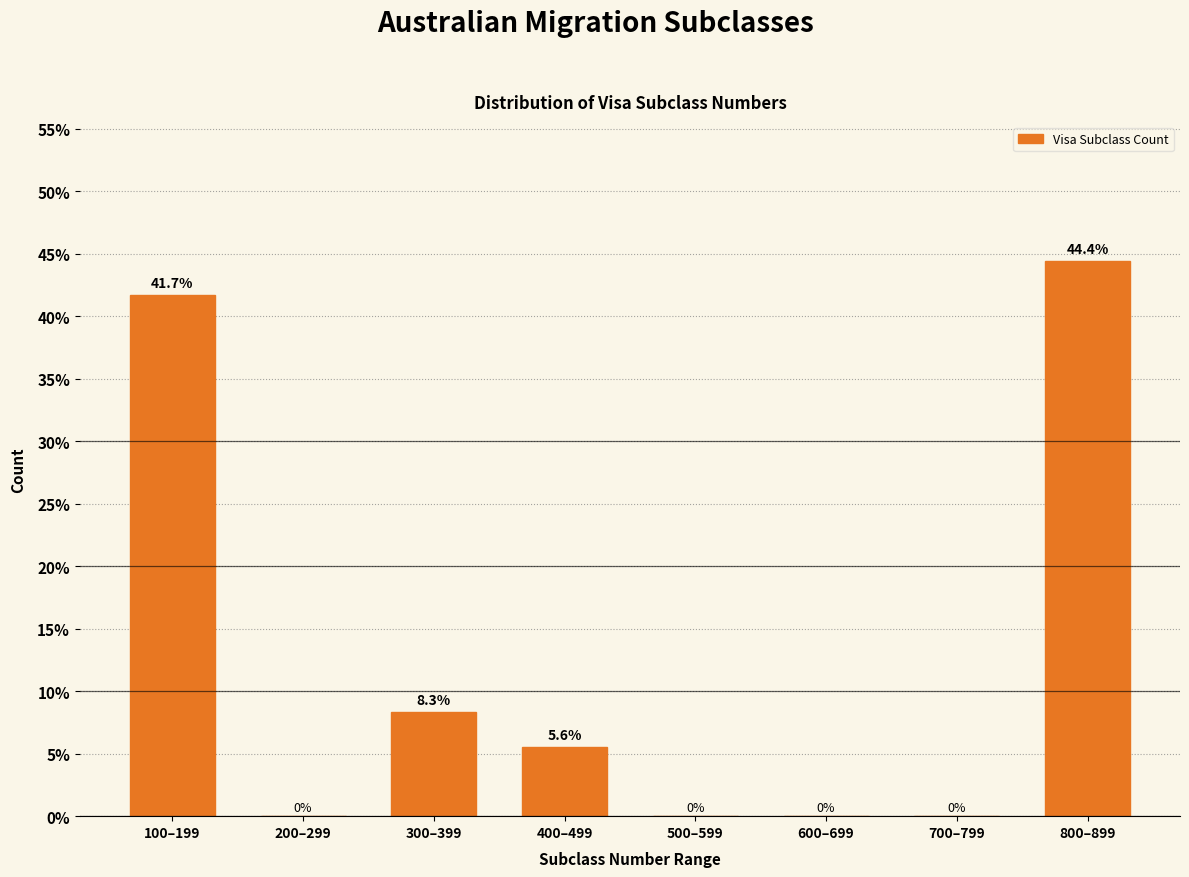

Reading left to right, what are all the values shown in this chart?

100–199=41.7	200–299=0.0	300–399=8.3	400–499=5.6	500–599=0.0	600–699=0.0	700–799=0.0	800–899=44.4